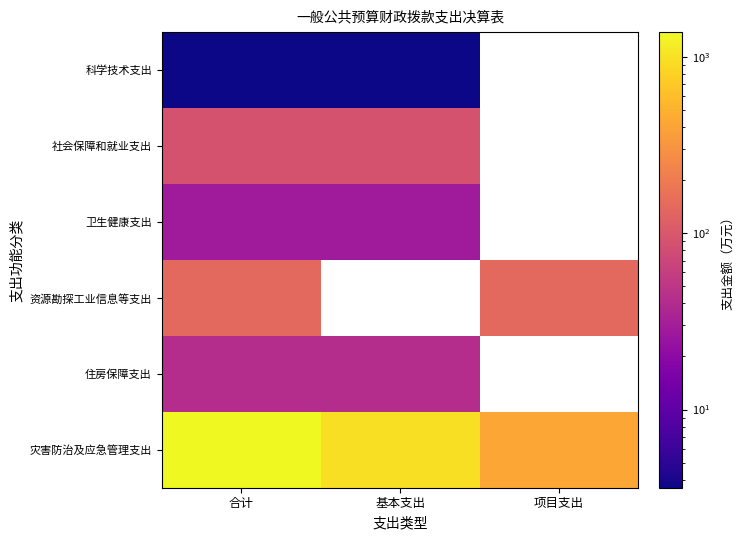

How many series are shown in this chart?

6